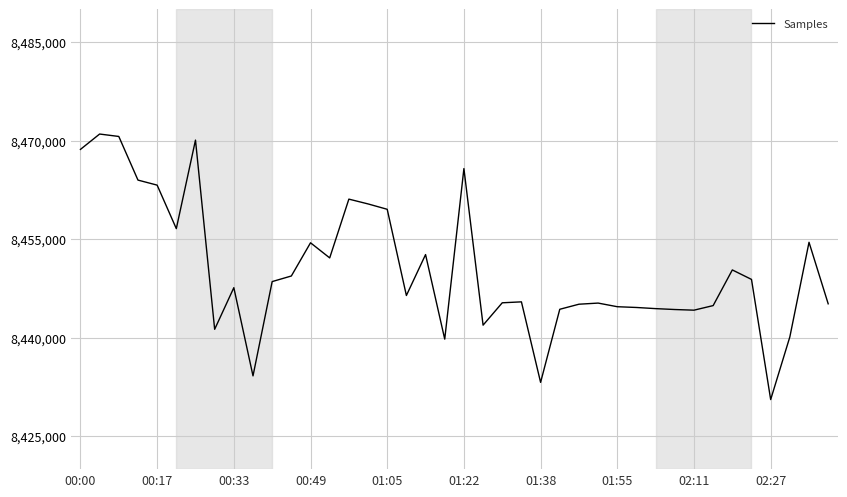

What is the difference between the maximum and minimum values?

40414